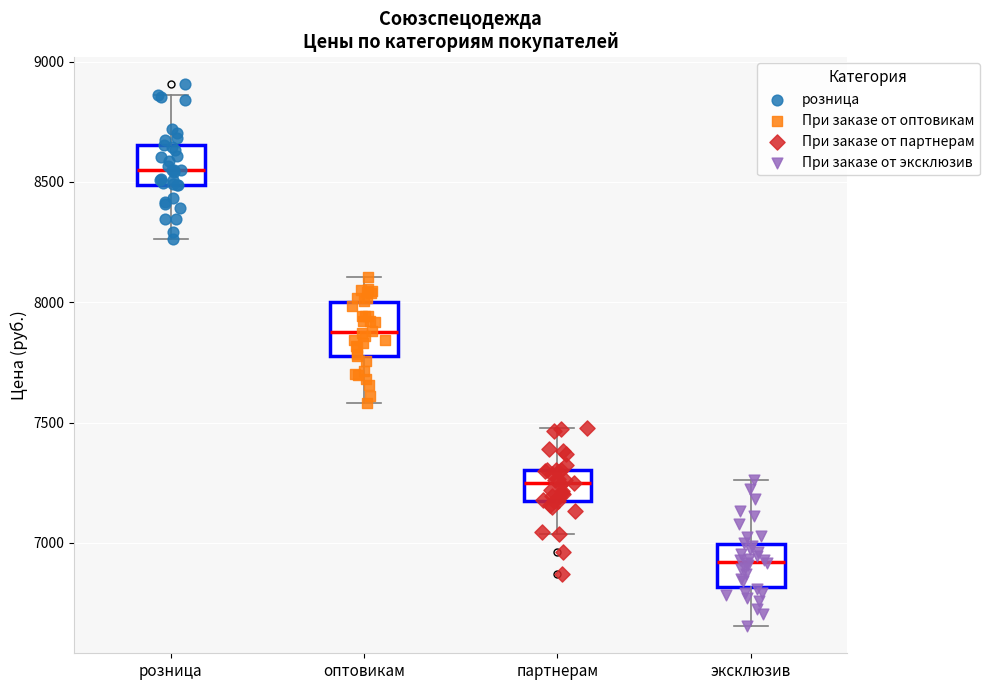

Reading left to right, transcribe this box plot: for each box, give where its median line is, the range the box spans, and where its two whiskers end, as read against the y-axis. The values are not printed on the chart, so give them approximately, as read against the axis.

розница: median 8550, box 8500 to 8650, whiskers 8250 to 8850
оптовикам: median 7900, box 7800 to 8000, whiskers 7600 to 8100
партнерам: median 7250, box 7200 to 7300, whiskers 7050 to 7500
эксклюзив: median 6900, box 6800 to 7000, whiskers 6650 to 7250